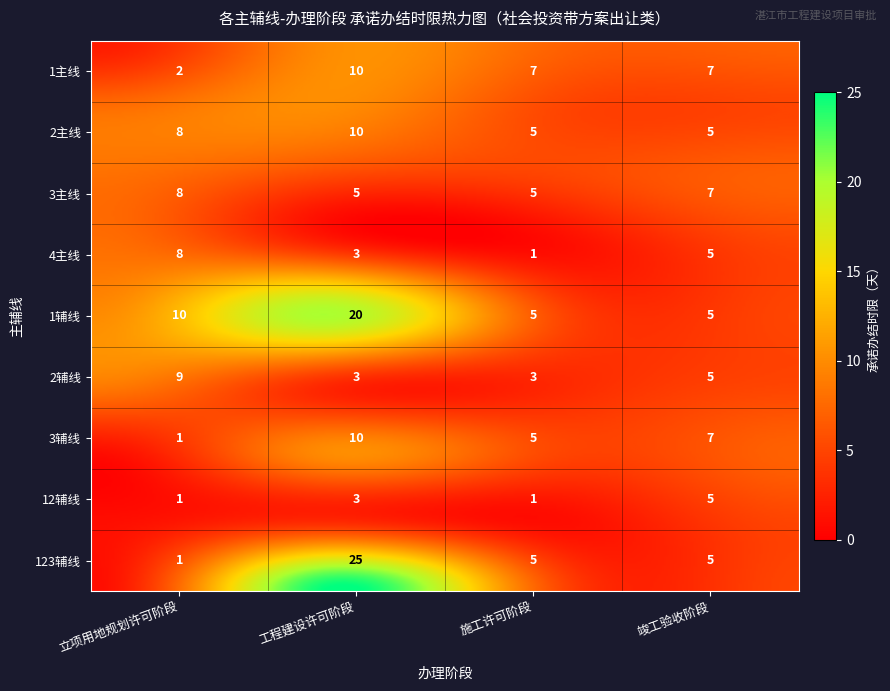

What is the average value of the 2主线 series?

7